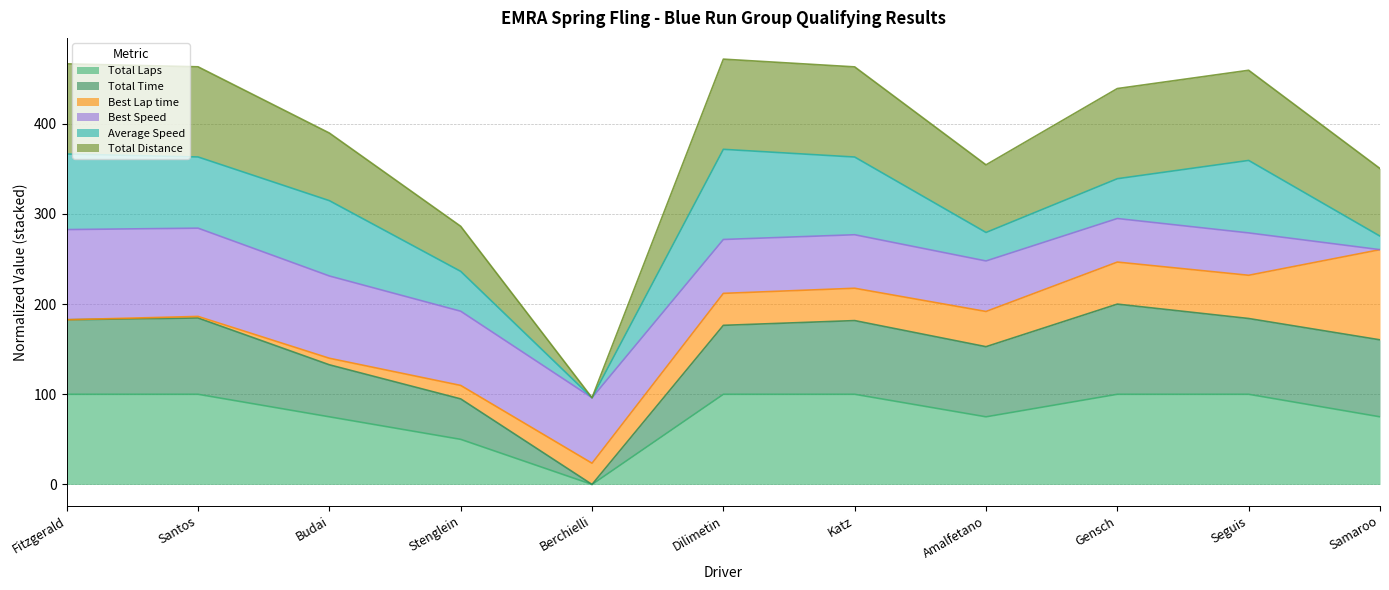

True or false: Total Laps has more than 2 points higher than both neighbors.

False